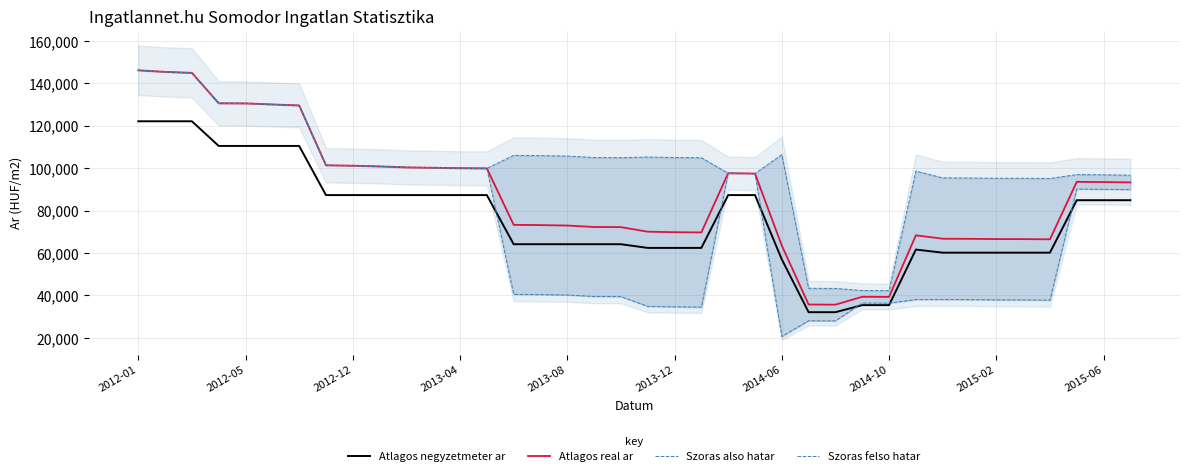

True or false: Atlagos real ar and Atlagos negyzetmeter ar intersect in this chart.

False